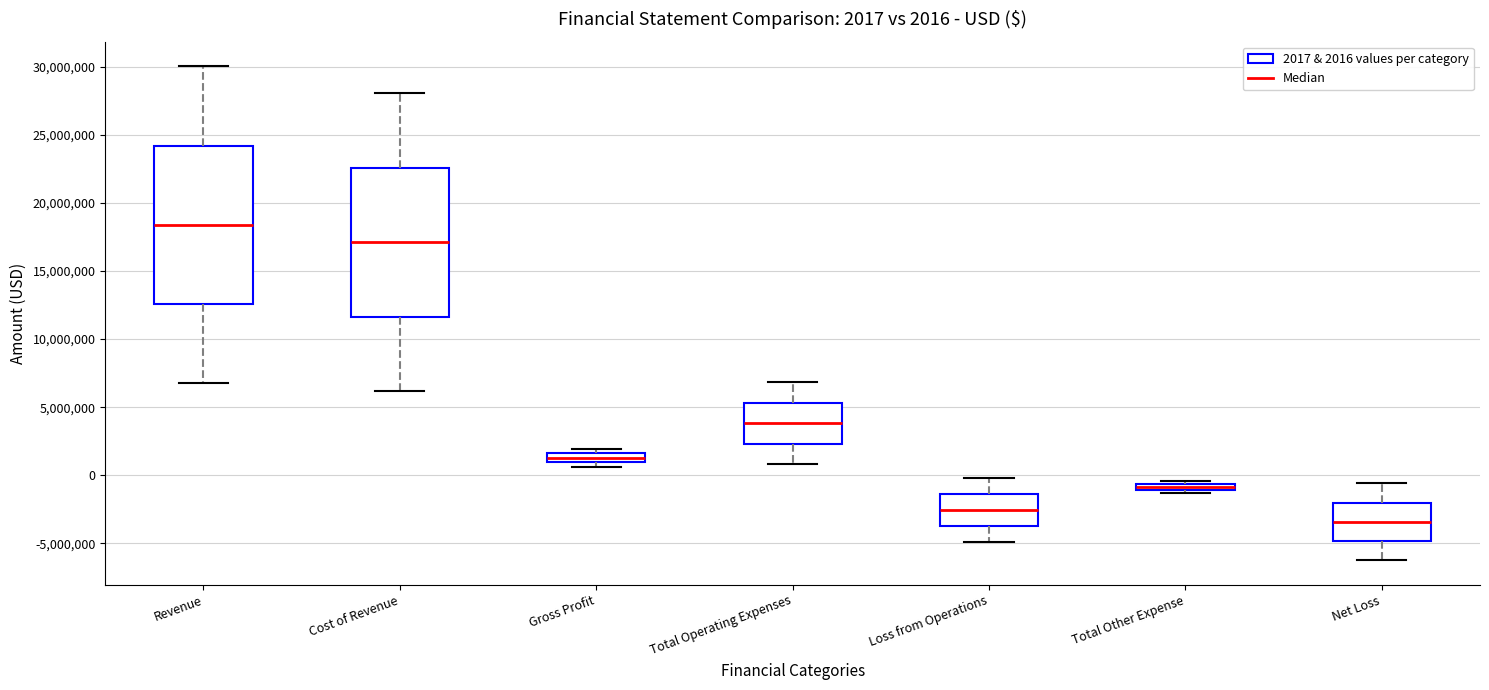

Comparing the boxes themselves (not the whiskers), which one is the tallest?

Revenue